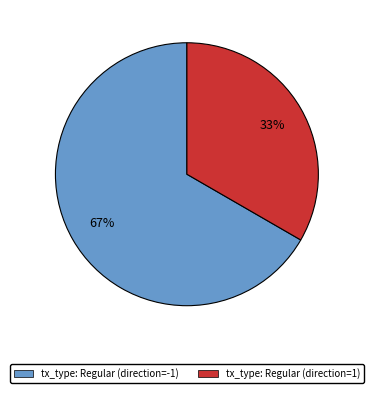

The tx_type: Regular (direction=1) slice represents 41% of the pie. True or false?

False